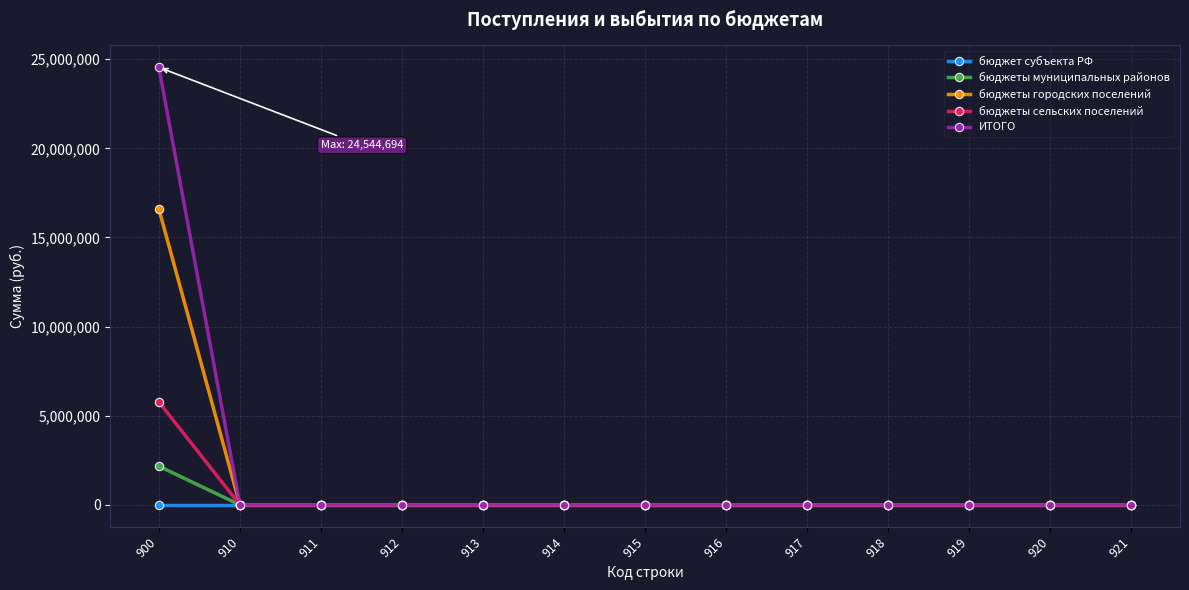

At which category is the sum across all series the highest?

900